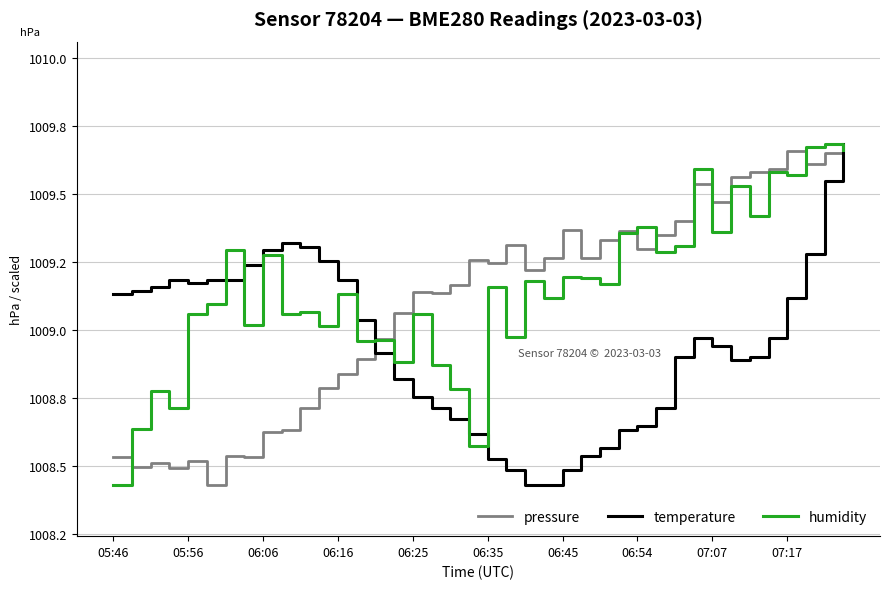

Is this an area chart (filled region under the line)?

No